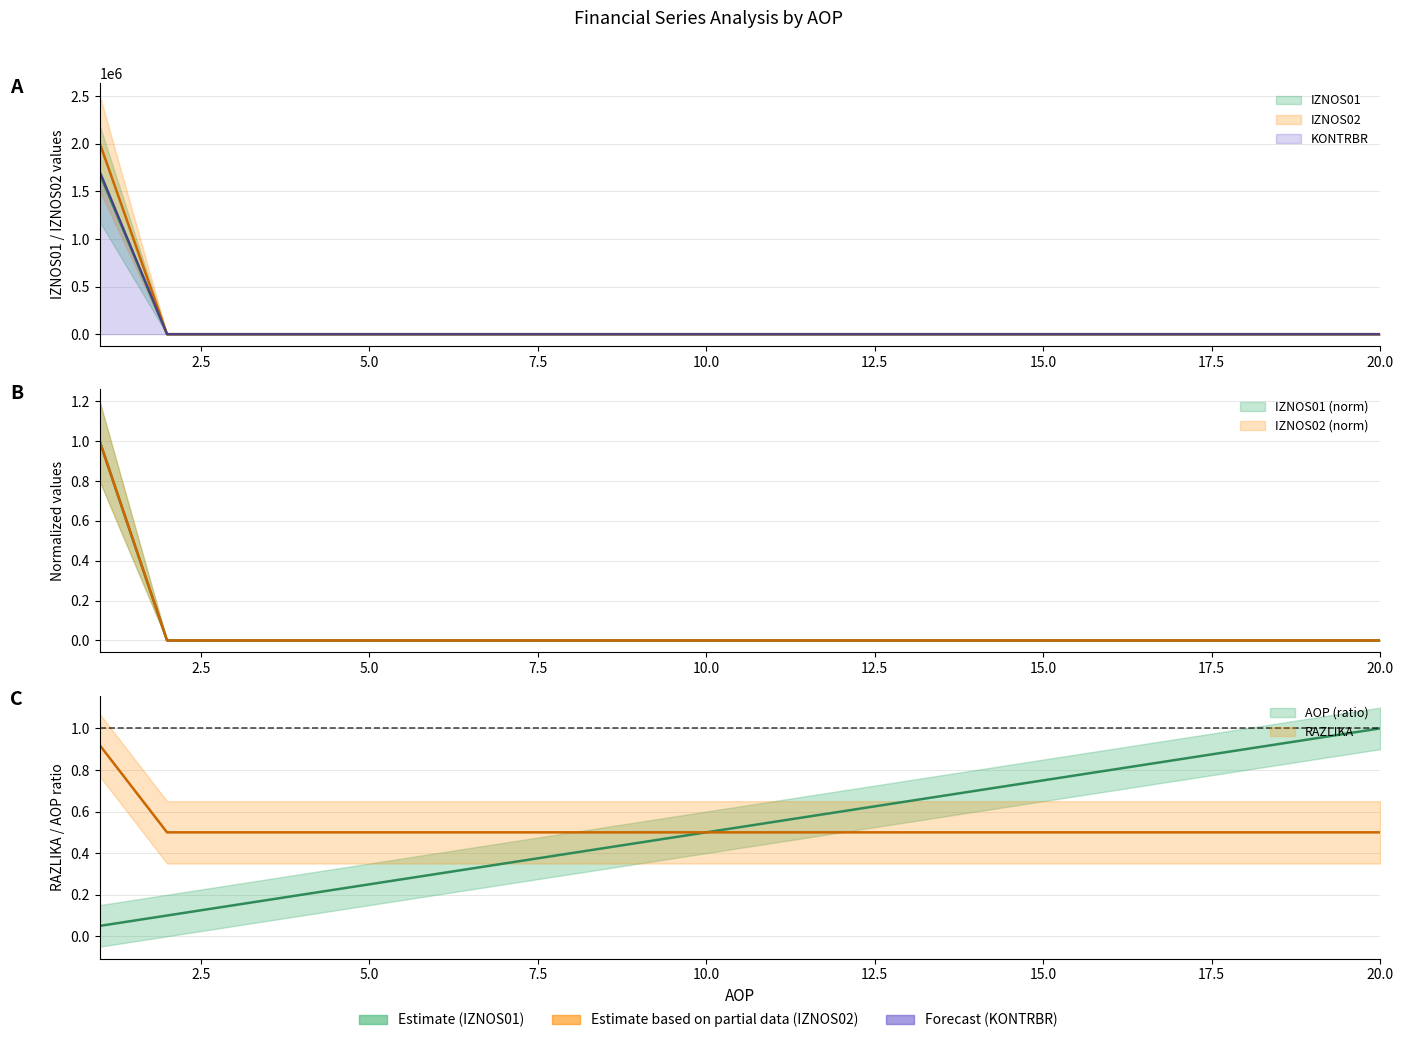

Is it true that KONTRBR equals 0.0 at 5?

True